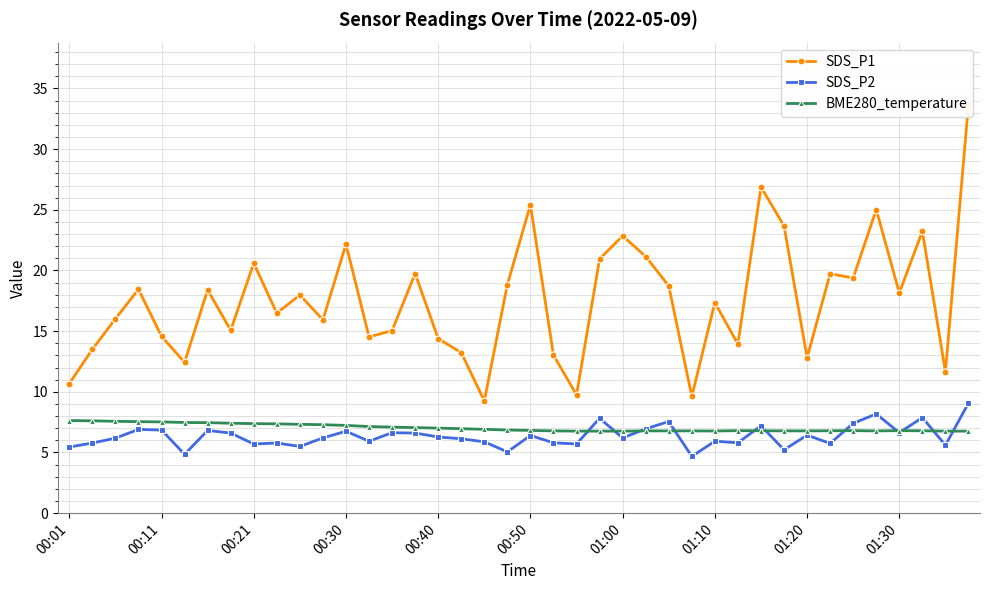

True or false: SDS_P1 and BME280_temperature intersect in this chart.

False